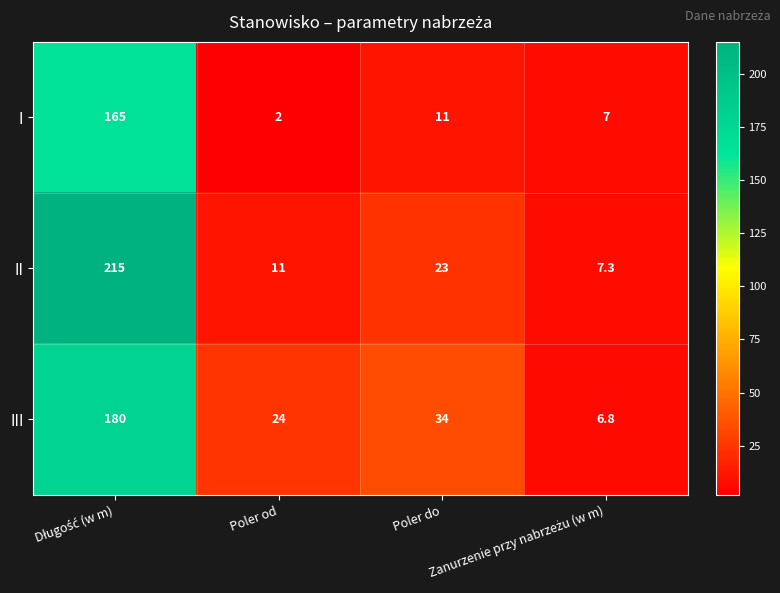

How many values in the III series are below 34?

2